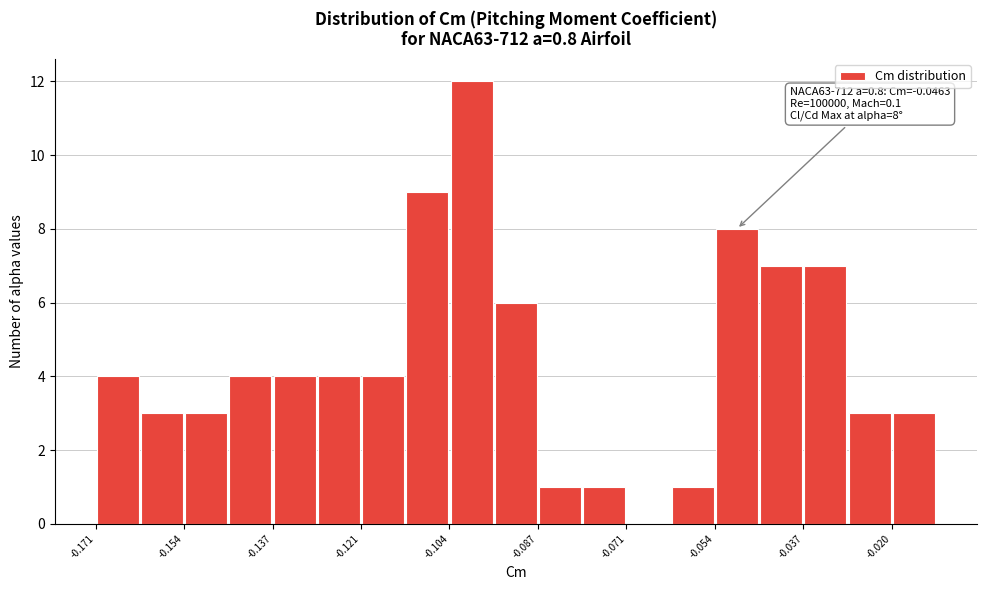

Over which range of the x-axis is the bar tallest?

-0.104 to -0.096